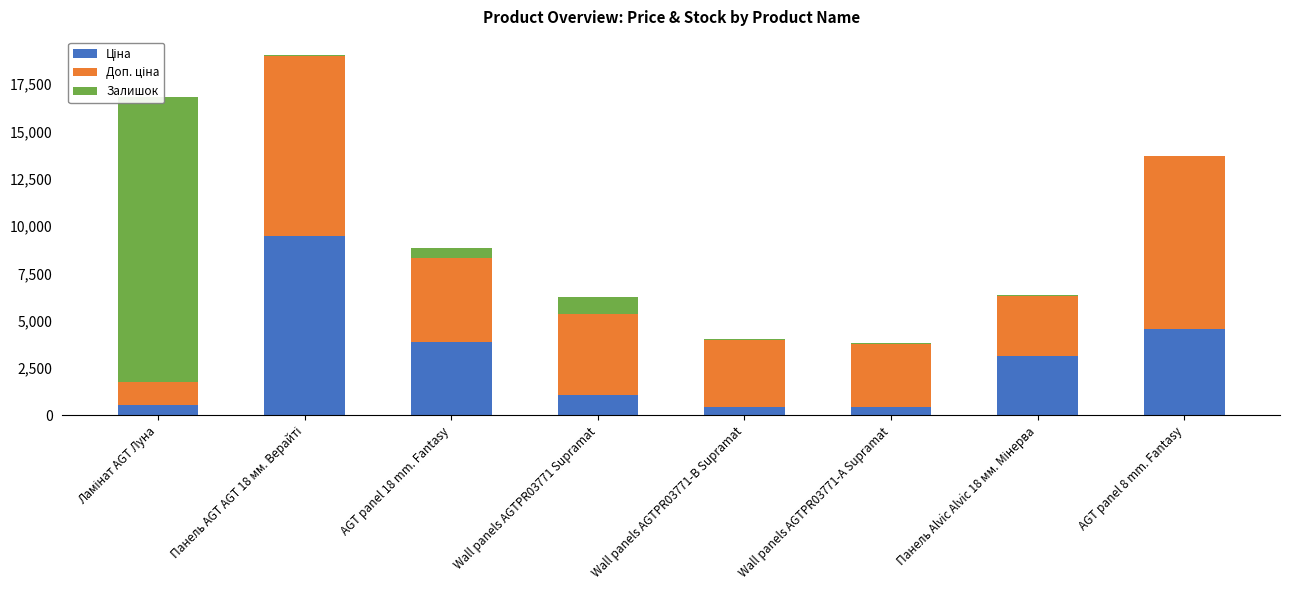

List the labels in order of Ціна value, largest first.

Панель AGT AGT 18 мм. Верайті, AGT panel 8 mm. Fantasy, AGT panel 18 mm. Fantasy, Панель Alvic Alvic 18 мм. Мінерва, Wall panels AGTPR03771 Supramat, Ламінат AGT Луна, Wall panels AGTPR03771-B Supramat, Wall panels AGTPR03771-А Supramat